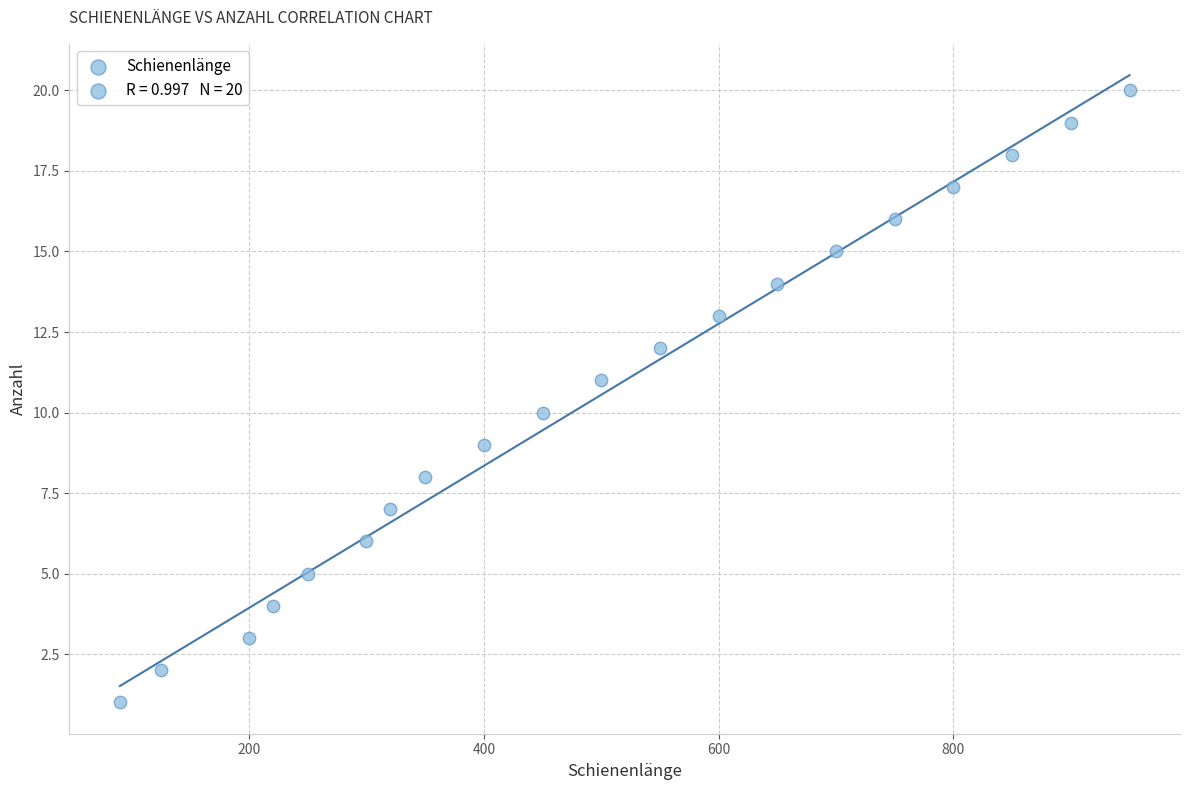

What is the range of Y values (max minus min)?

19